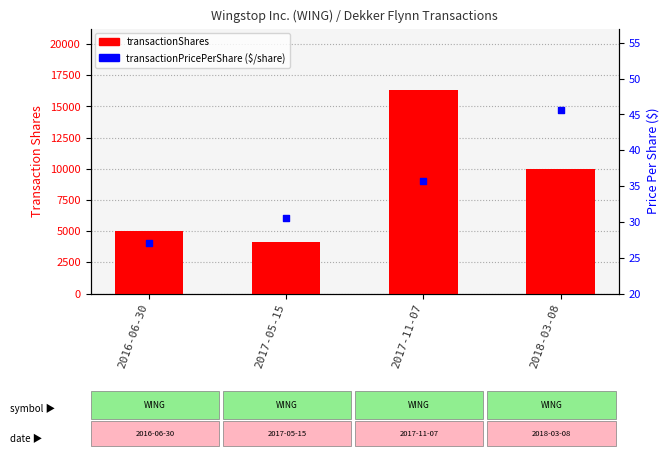

Which series contains the lowest Y value?

transactionPricePerShare ($/share)